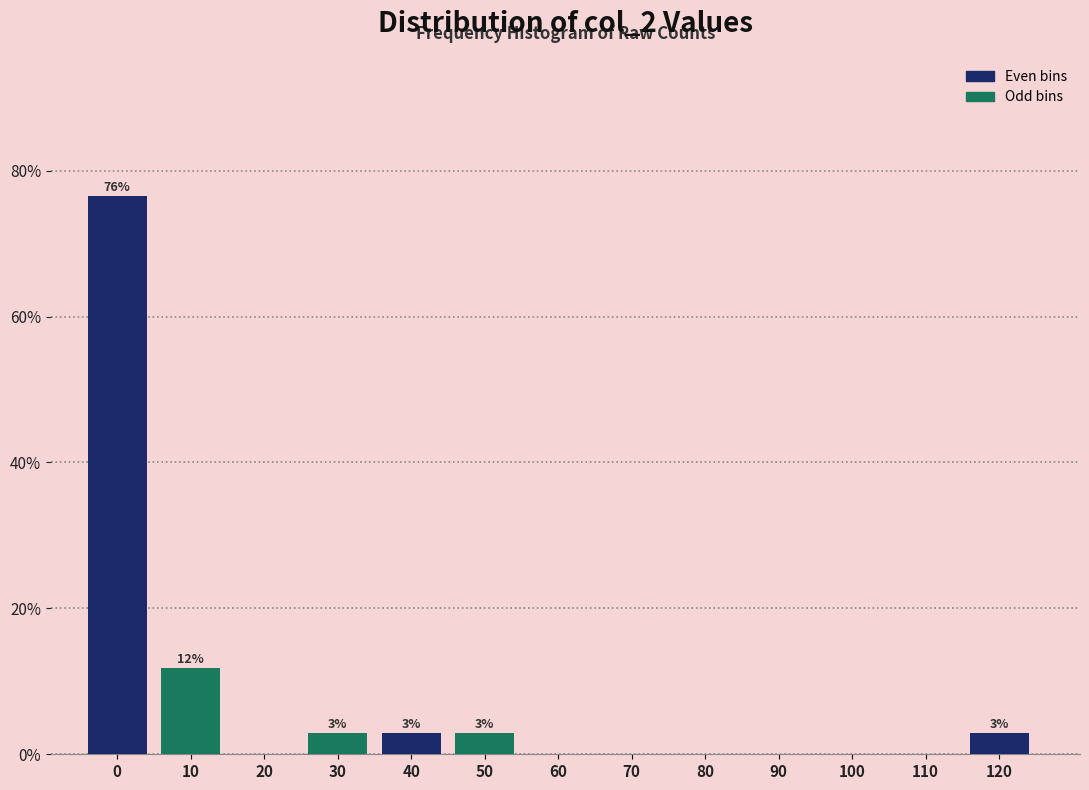

Are the bars horizontal?

No